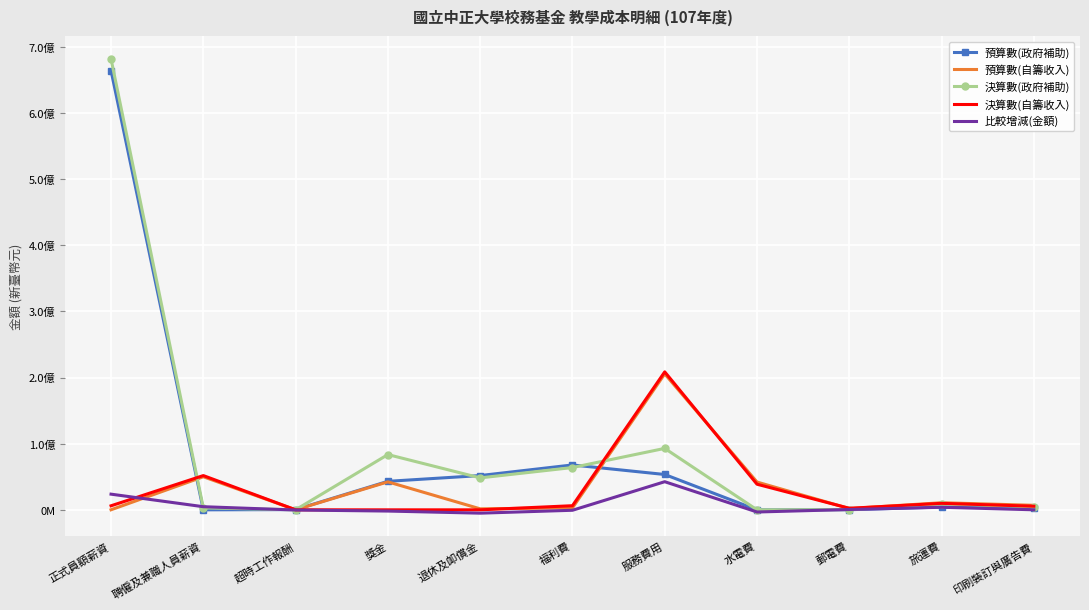

What are all the series names shown in the legend?

預算數(政府補助), 預算數(自籌收入), 決算數(政府補助), 決算數(自籌收入), 比較增減(金額)